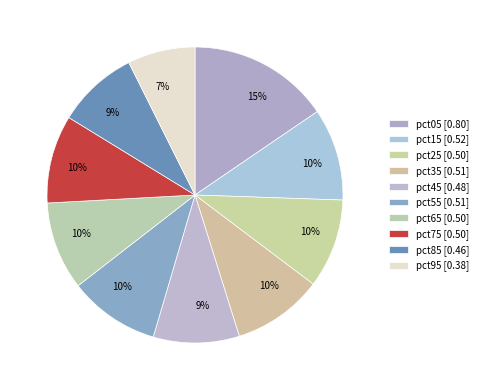

Rank the categories by value from highest to lowest.

pct05, pct15, pct55, pct35, pct25, pct65, pct75, pct45, pct85, pct95